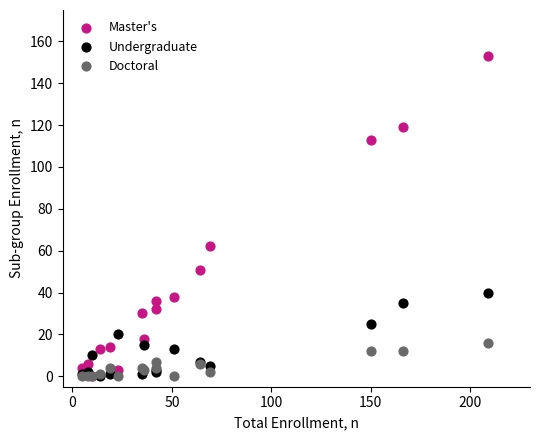

In the Master's series, what Y value is closest to 76?

62